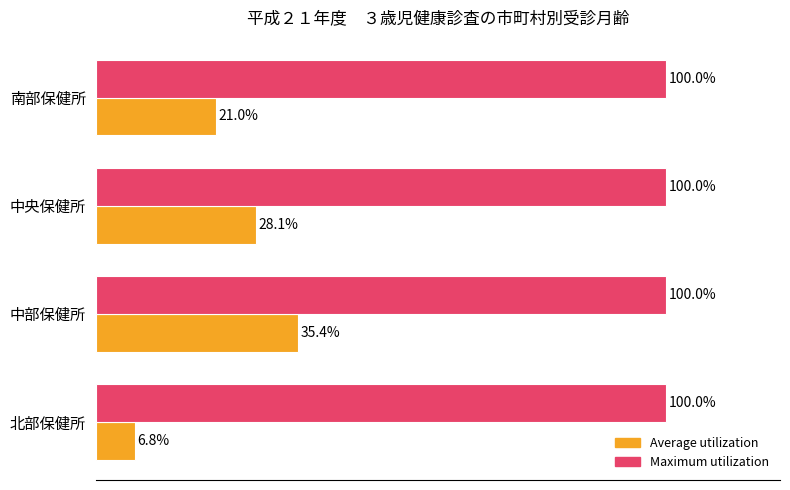

At which category is the sum across all series the highest?

中部保健所